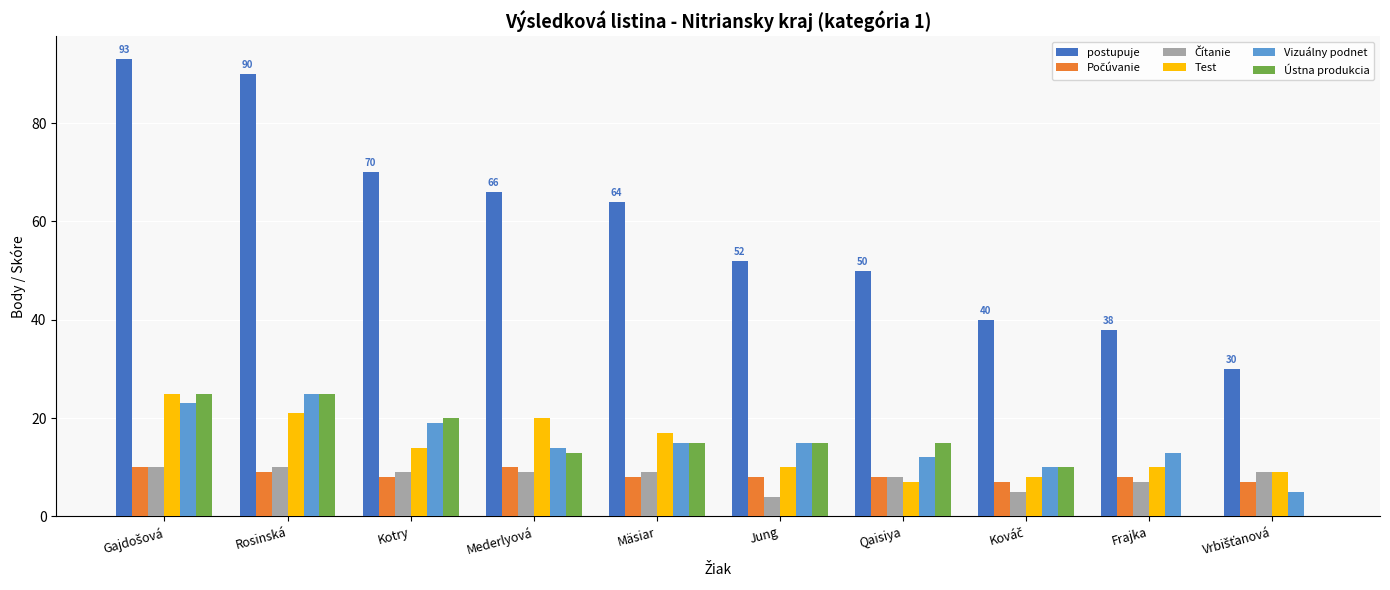

Count the number of data series in this chart.

6